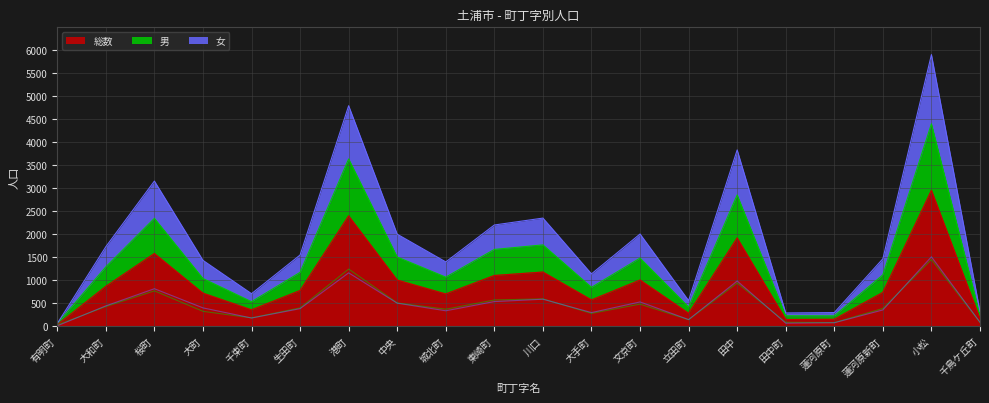

Between 大町 and 千鳥ケ丘町, which series saw the biggest shift?

総数